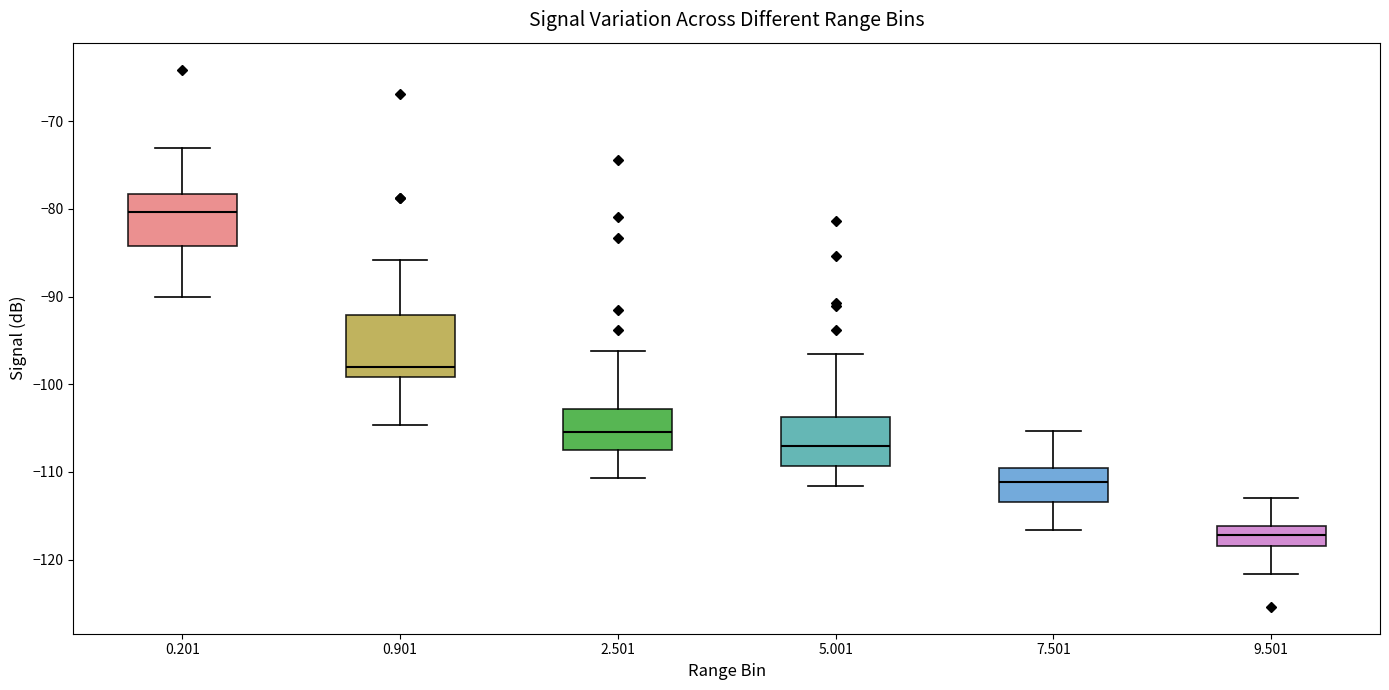

Where is the upper edge of the box at x = 0.201 on the y-axis? The values are not printed on the chart, so give them approximately, as read against the axis.

-78